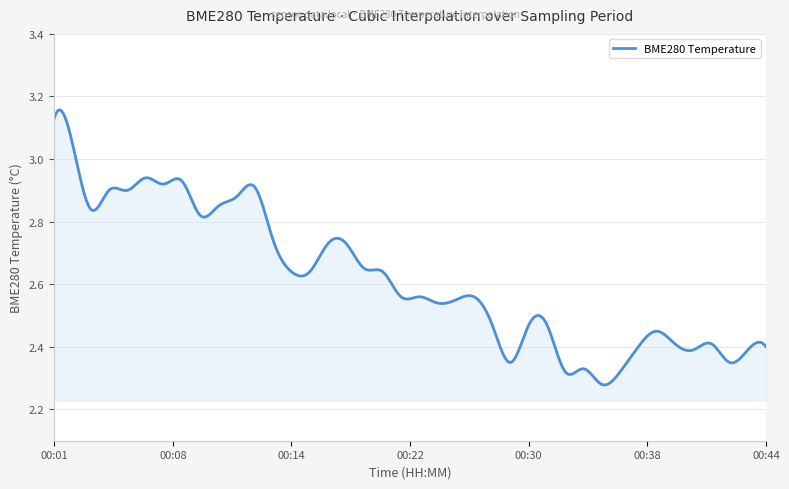

What is the value of the 31st point from the left?

2.3